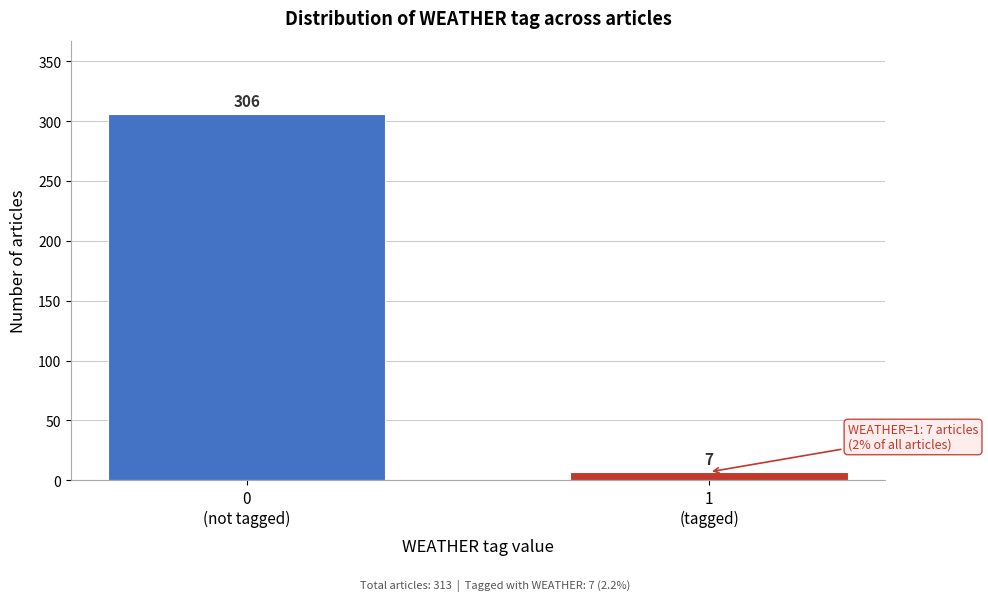

Reading left to right, list all the values displayed in this chart.

306	7